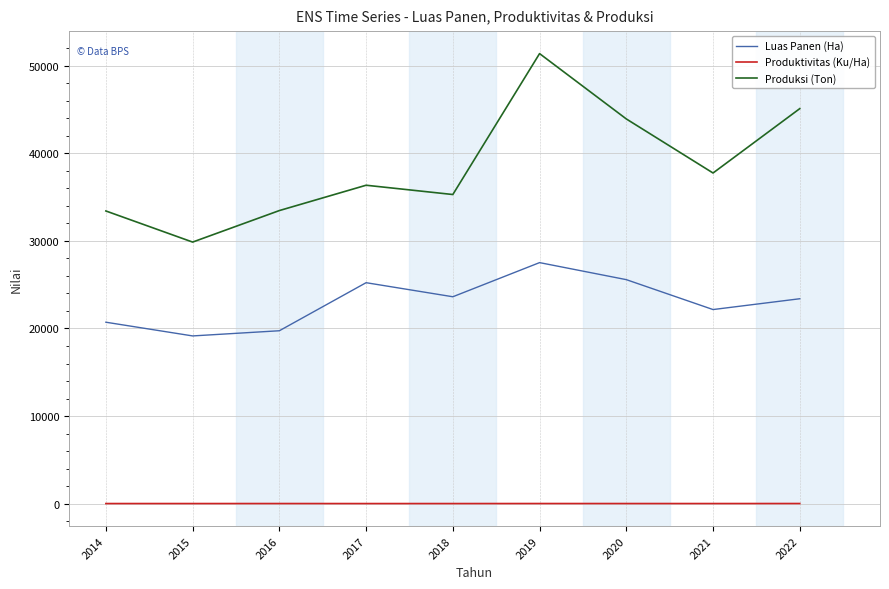

Is the value of Luas Panen (Ha) at 2021 greater than the value of Produksi (Ton) at 2022?

No